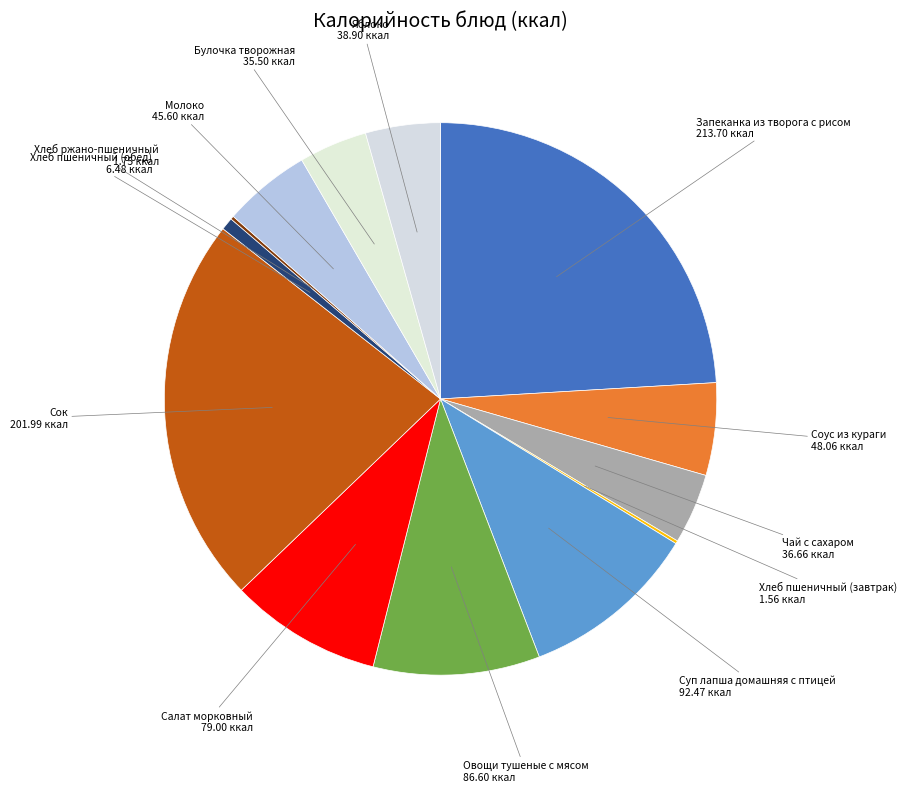

Combined, do Овощи тушеные с мясом and Сок account for over 50%?

No